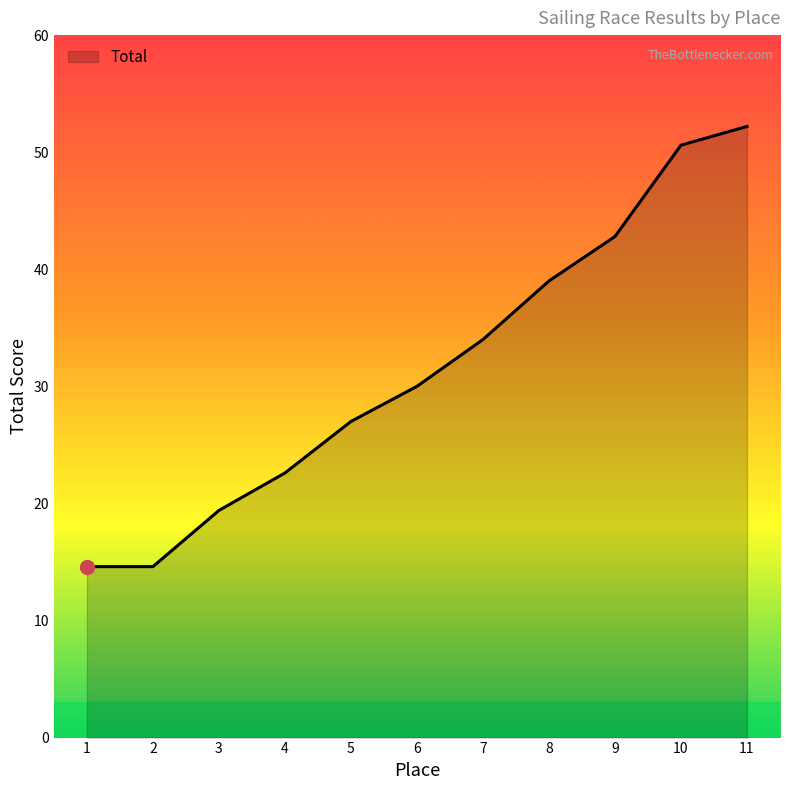

The value at 11 is 70.1. True or false?

False